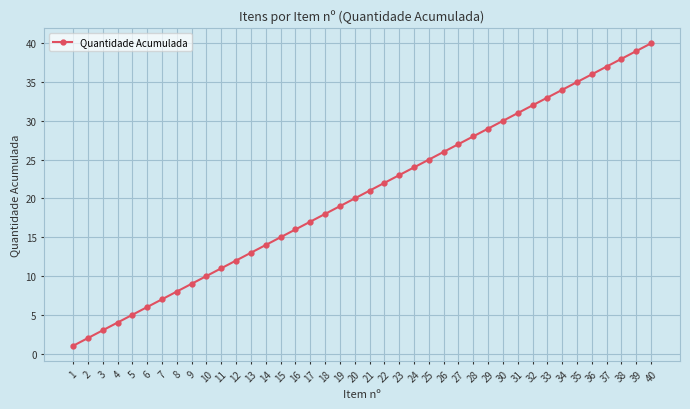

What is the greatest value displayed?

40